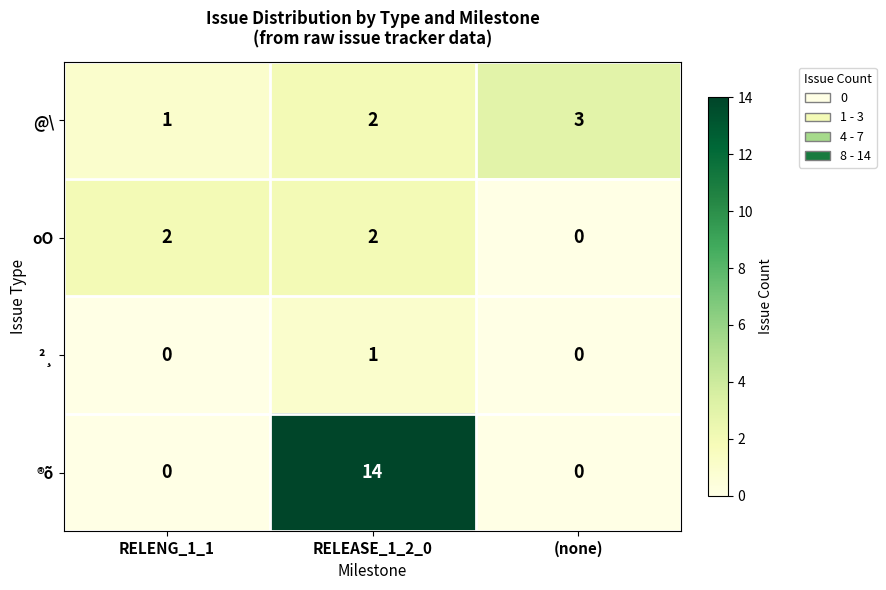

What is the spread (max minus min) of values at (none)?

3